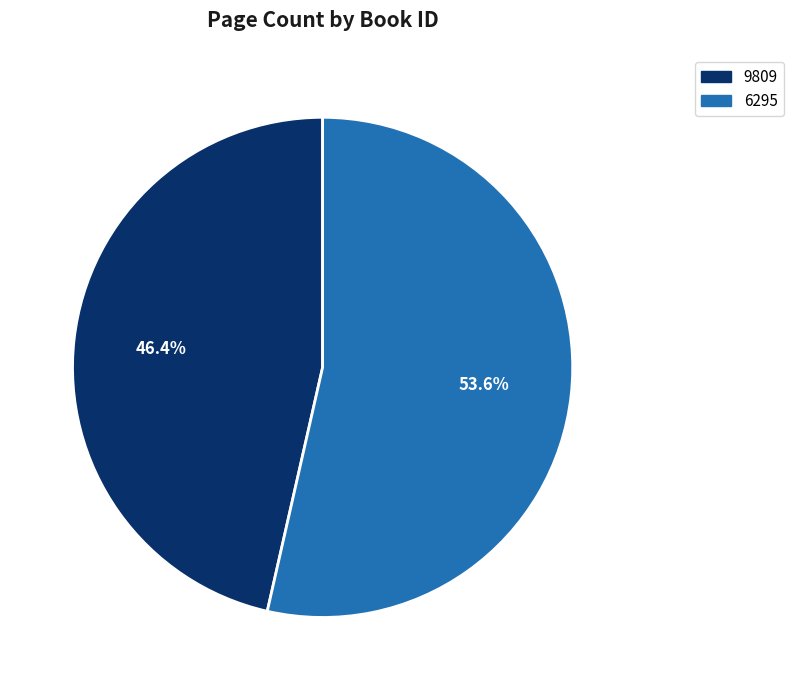

Is it true that 6295 is 54% of the pie?

True